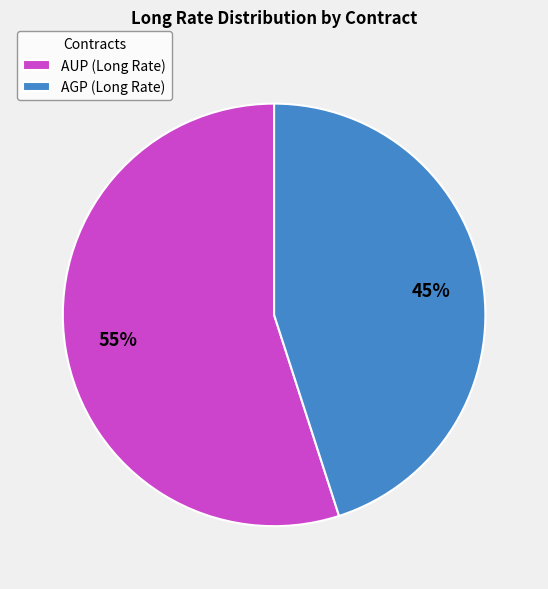

What is the largest slice in the pie chart?

AUP